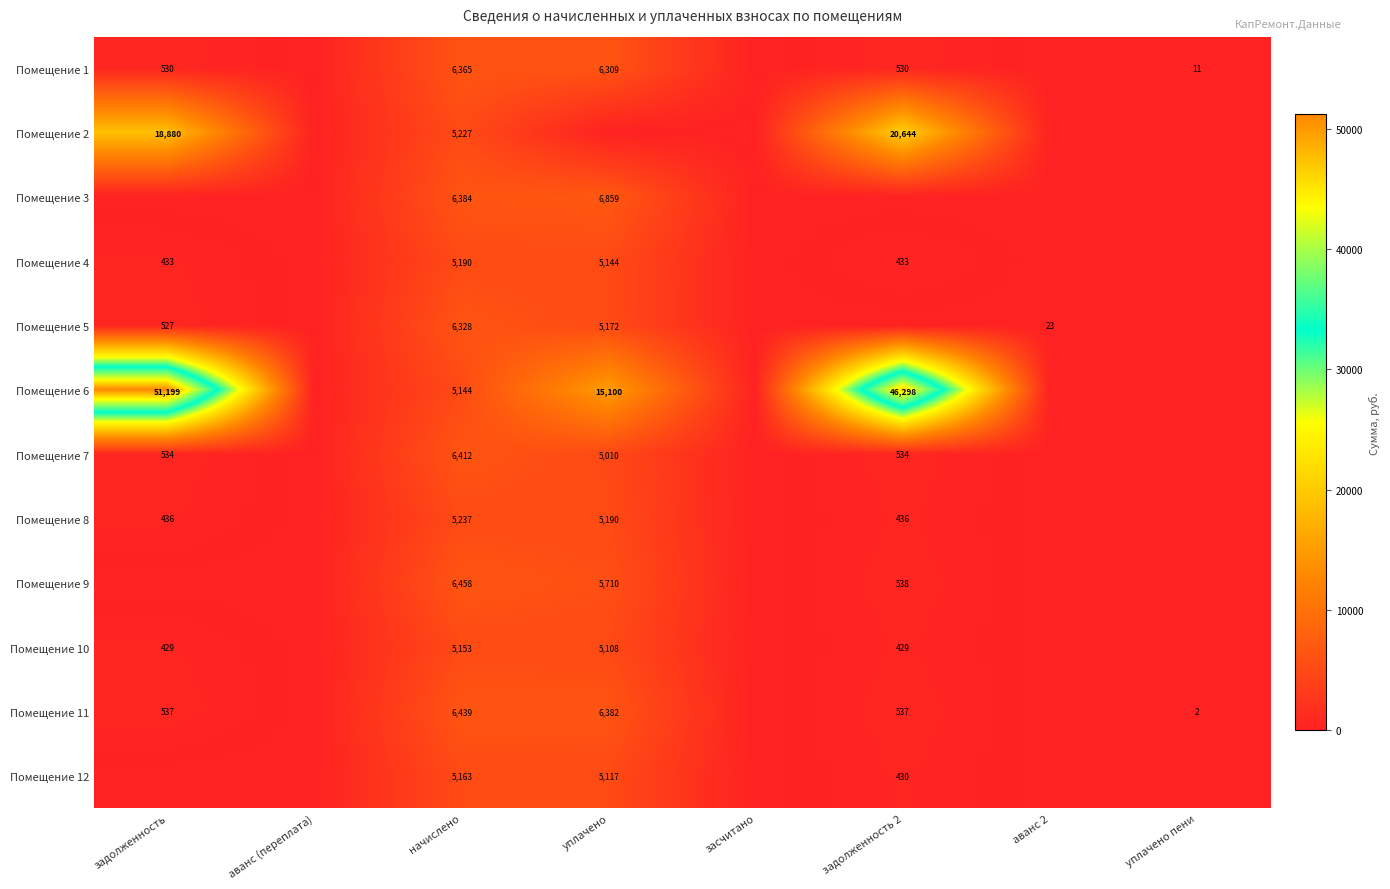

True or false: Помещение 10 has a value of 8632 at начислено.

False